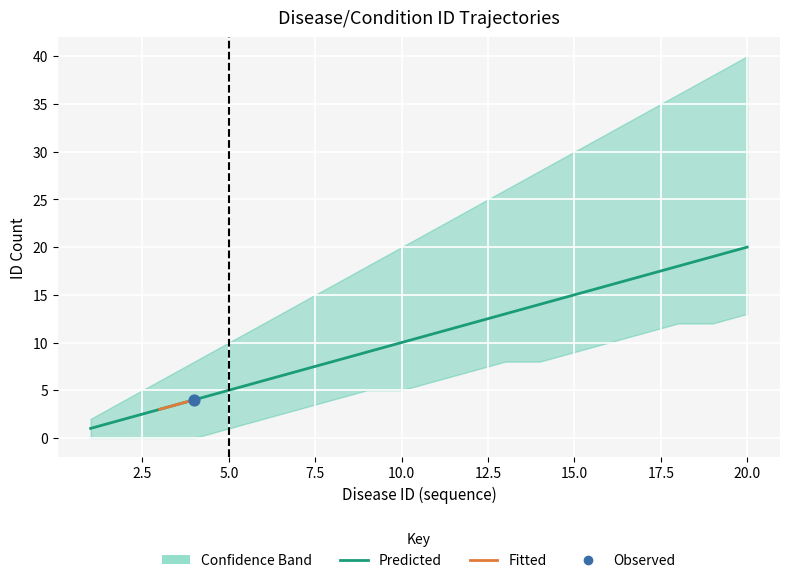

At how many categories does at least one series exceed 24?

8